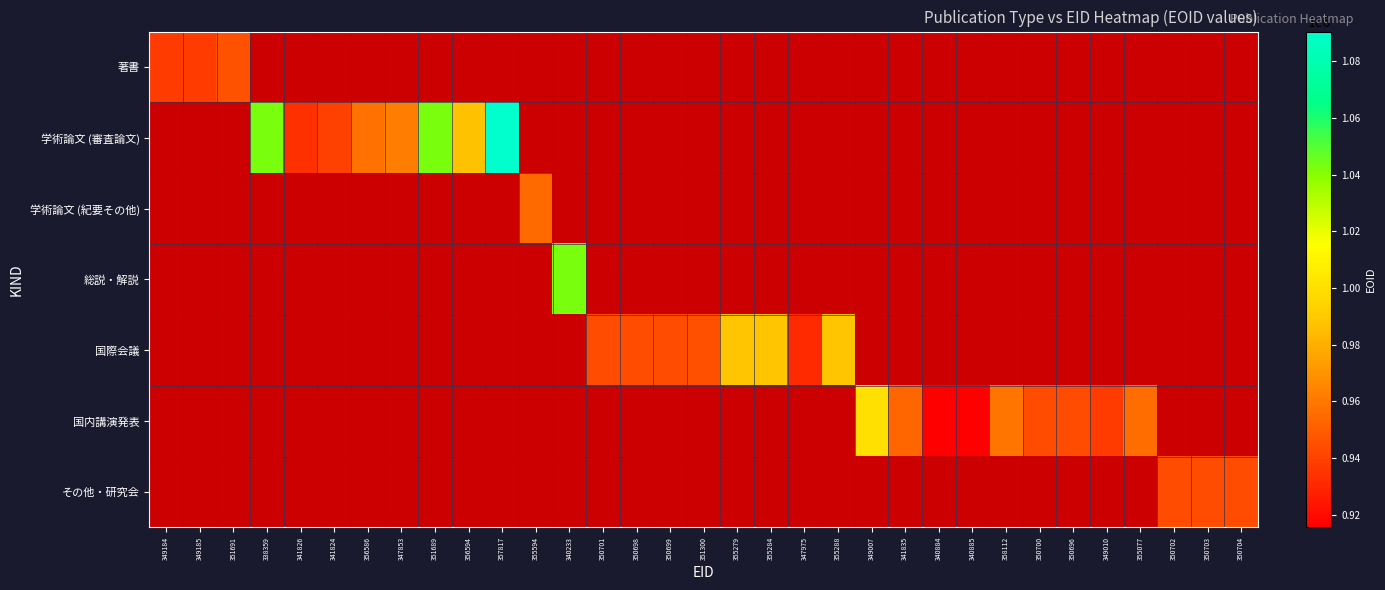

Reading left to right, list all the values displayed in this chart.

著書: 349184=938046	349185=938047	351691=946152	338359=0	341826=0	341824=0	356586=0	347853=0	351689=0	356594=0	357817=0	355594=0	340233=0	350701=0	350698=0	350699=0	351300=0	355279=0	355284=0	347975=0	355288=0	349007=0	341835=0	340884=0	340885=0	358112=0	350700=0	350696=0	349010=0	355077=0	350702=0	350703=0	350704=0
学術論文 (審査論文): 349184=0	349185=0	351691=0	338359=1042656	341826=933703	341824=939640	356586=957781	347853=961931	351689=1042823	356594=986853	357817=1090452	355594=0	340233=0	350701=0	350698=0	350699=0	351300=0	355279=0	355284=0	347975=0	355288=0	349007=0	341835=0	340884=0	340885=0	358112=0	350700=0	350696=0	349010=0	355077=0	350702=0	350703=0	350704=0
学術論文 (紀要その他): 349184=0	349185=0	351691=0	338359=0	341826=0	341824=0	356586=0	347853=0	351689=0	356594=0	357817=0	355594=954624	340233=0	350701=0	350698=0	350699=0	351300=0	355279=0	355284=0	347975=0	355288=0	349007=0	341835=0	340884=0	340885=0	358112=0	350700=0	350696=0	349010=0	355077=0	350702=0	350703=0	350704=0
総説・解説: 349184=0	349185=0	351691=0	338359=0	341826=0	341824=0	356586=0	347853=0	351689=0	356594=0	357817=0	355594=0	340233=1042693	350701=0	350698=0	350699=0	351300=0	355279=0	355284=0	347975=0	355288=0	349007=0	341835=0	340884=0	340885=0	358112=0	350700=0	350696=0	349010=0	355077=0	350702=0	350703=0	350704=0
国際会議: 349184=0	349185=0	351691=0	338359=0	341826=0	341824=0	356586=0	347853=0	351689=0	356594=0	357817=0	355594=0	340233=0	350701=943621	350698=943617	350699=943619	351300=945204	355279=988198	355284=988199	347975=931850	355288=988200	349007=0	341835=0	340884=0	340885=0	358112=0	350700=0	350696=0	349010=0	355077=0	350702=0	350703=0	350704=0
国内講演発表: 349184=0	349185=0	351691=0	338359=0	341826=0	341824=0	356586=0	347853=0	351689=0	356594=0	357817=0	355594=0	340233=0	350701=0	350698=0	350699=0	351300=0	355279=0	355284=0	347975=0	355288=0	349007=1000793	341835=953776	340884=915585	340885=915586	358112=959034	350700=943620	350696=943614	349010=937532	355077=955383	350702=0	350703=0	350704=0
その他・研究会: 349184=0	349185=0	351691=0	338359=0	341826=0	341824=0	356586=0	347853=0	351689=0	356594=0	357817=0	355594=0	340233=0	350701=0	350698=0	350699=0	351300=0	355279=0	355284=0	347975=0	355288=0	349007=0	341835=0	340884=0	340885=0	358112=0	350700=0	350696=0	349010=0	355077=0	350702=943624	350703=943623	350704=943627